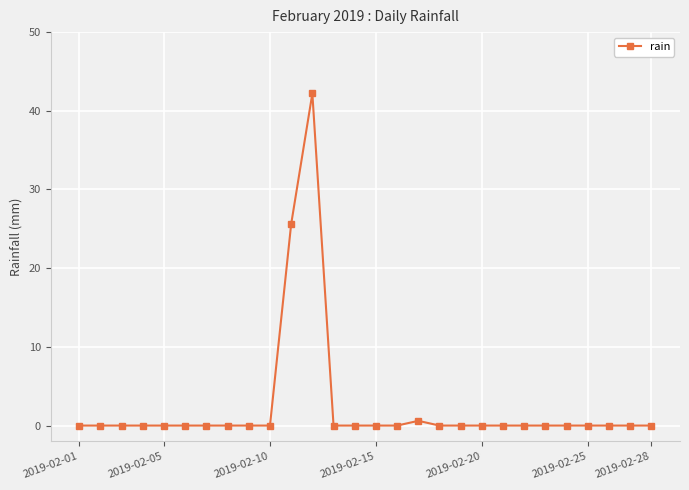

Does the chart display data point markers on the line(s)?

Yes